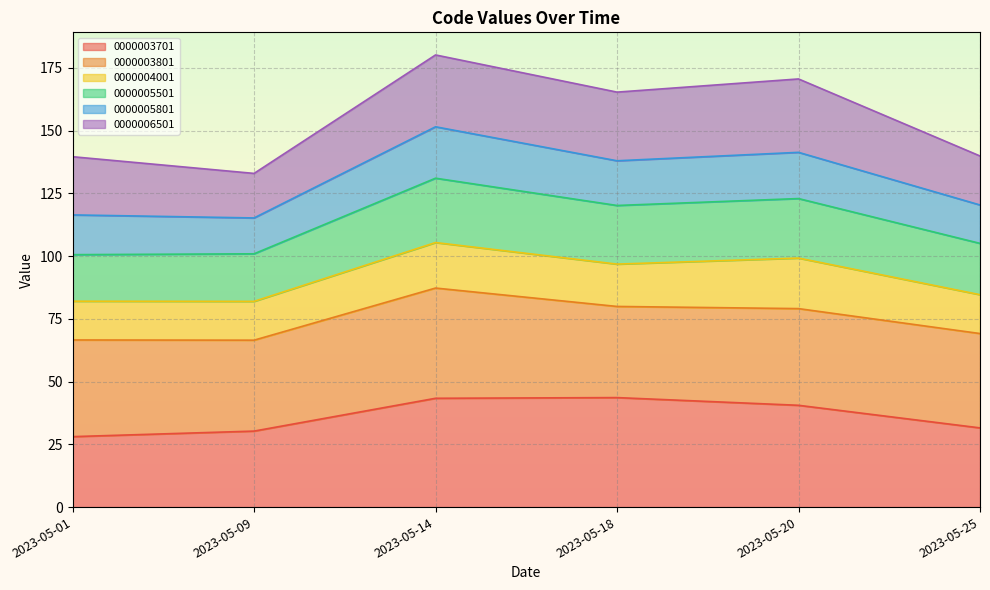

What is the total value across all series at 2023-05-09?

132.9